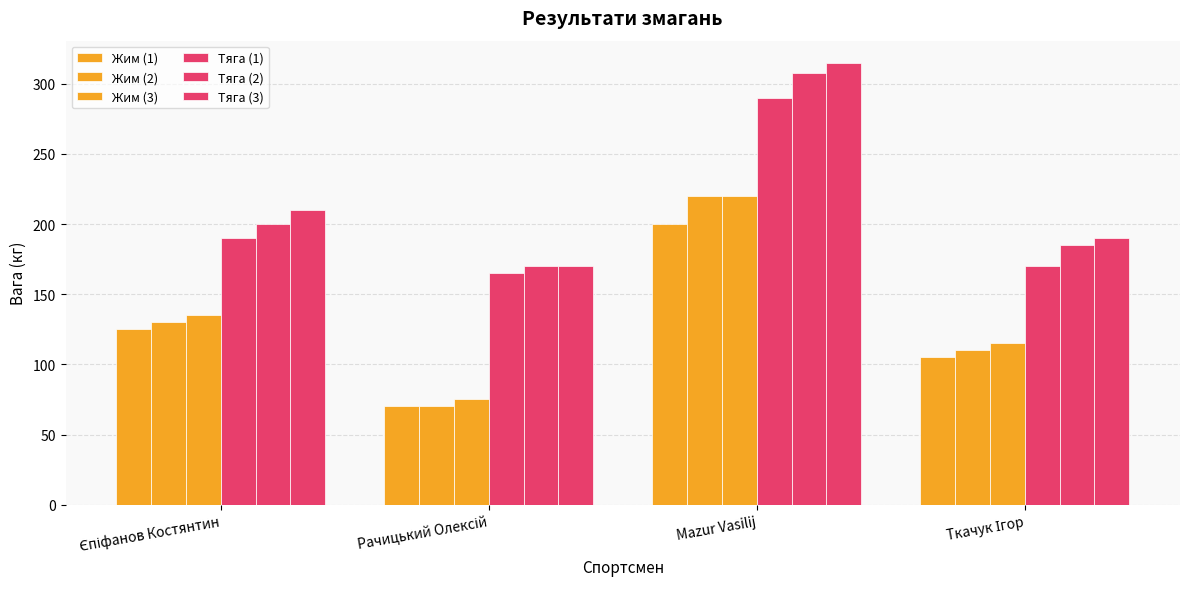

What is the difference between the Тяга (1) values at Рачицький Олексій and Mazur Vasilij?

125.0